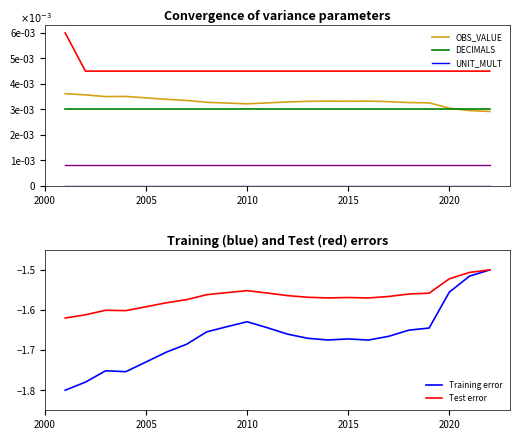

Which series has the largest total across all categories?

OBS_VALUE